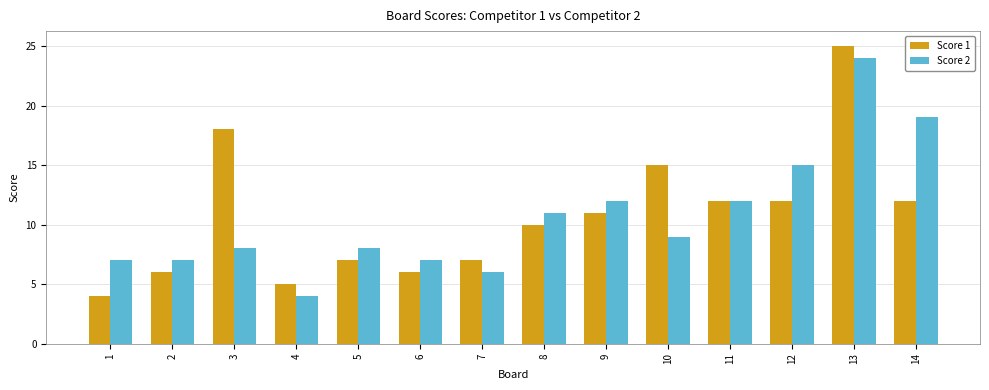

What is the average value of the Score 2 series?

11